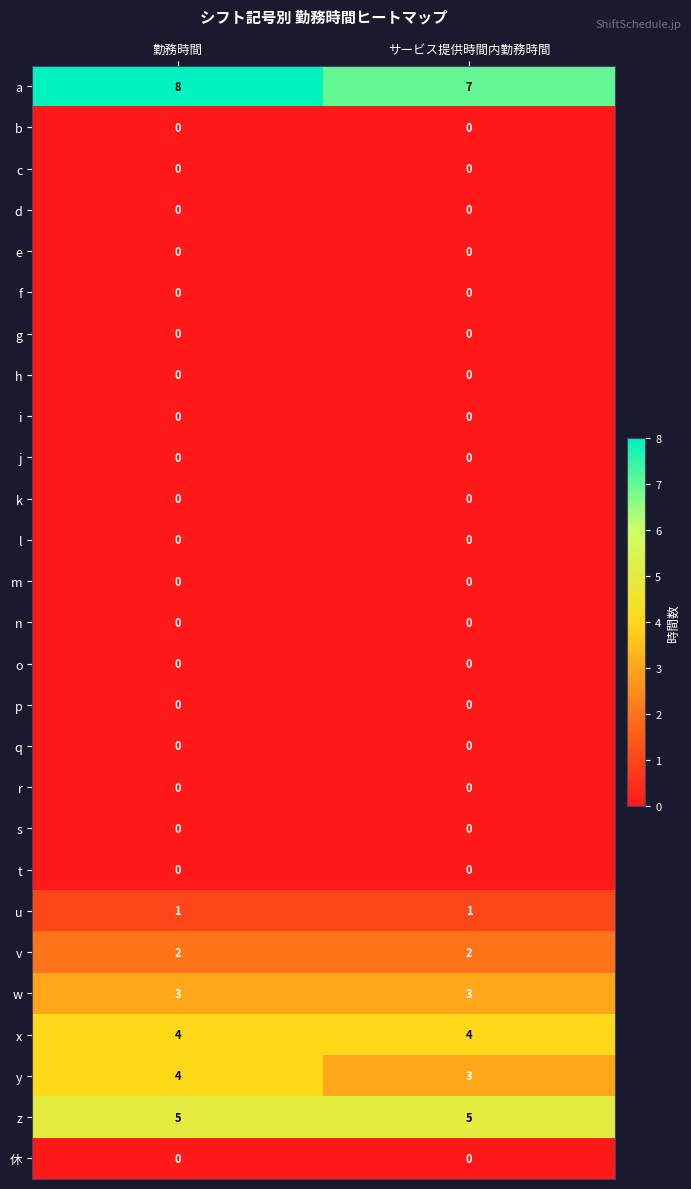

Read the x value at 勤務時間.

4